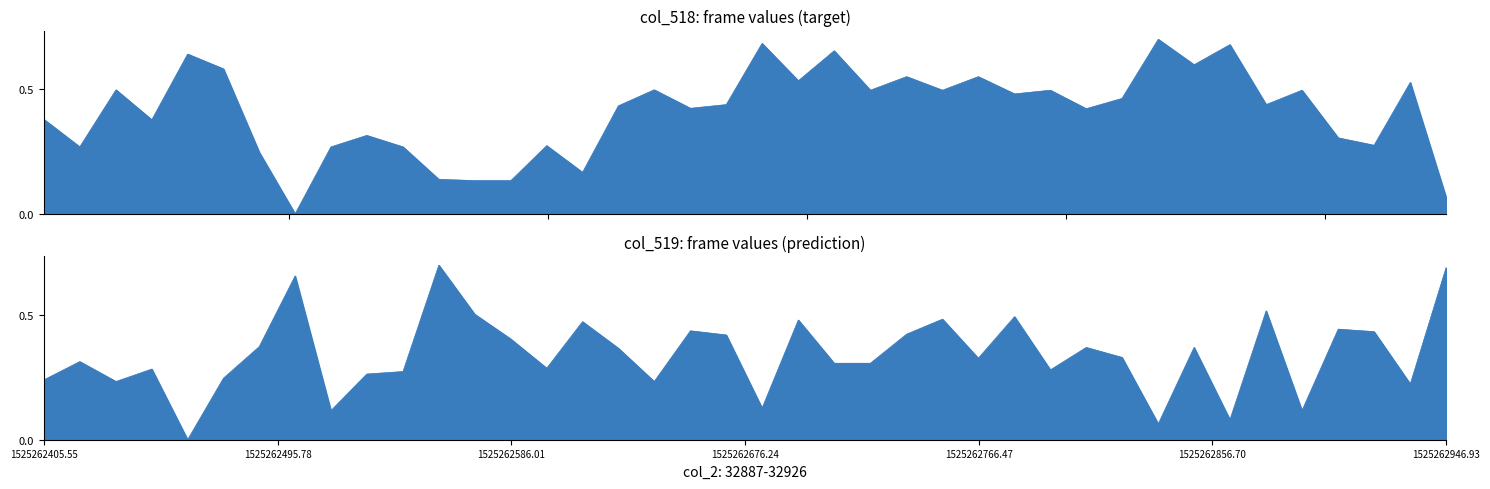

What is the difference between the maximum and minimum values in the col_518 series?

0.7